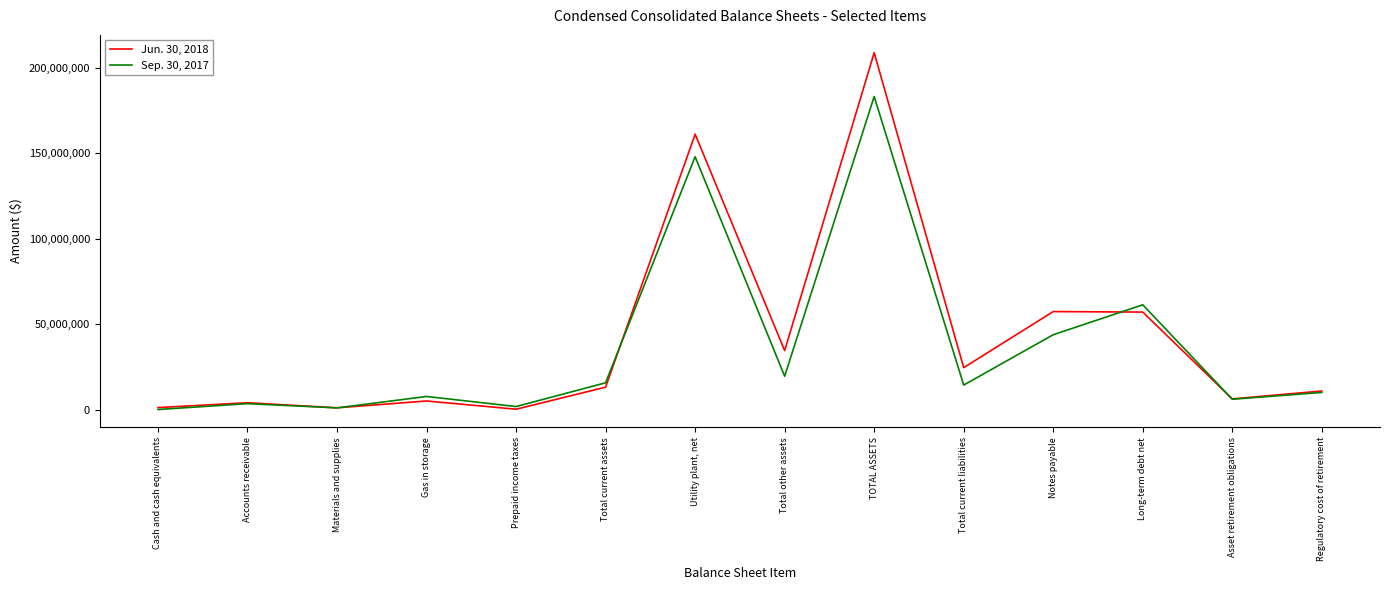

What is the greatest value displayed?

208755727